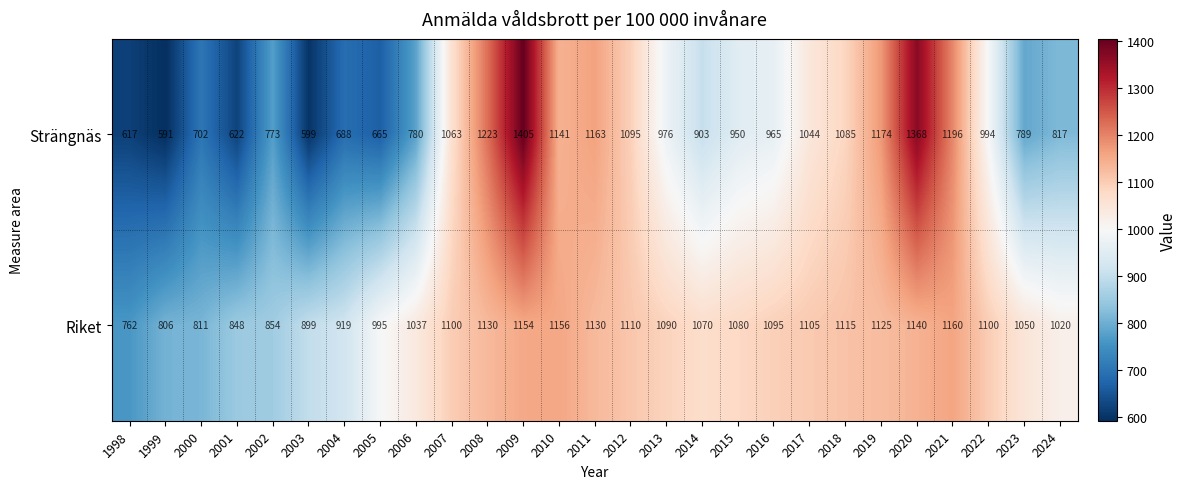

Is it true that Riket equals 1095 at 2016?

True